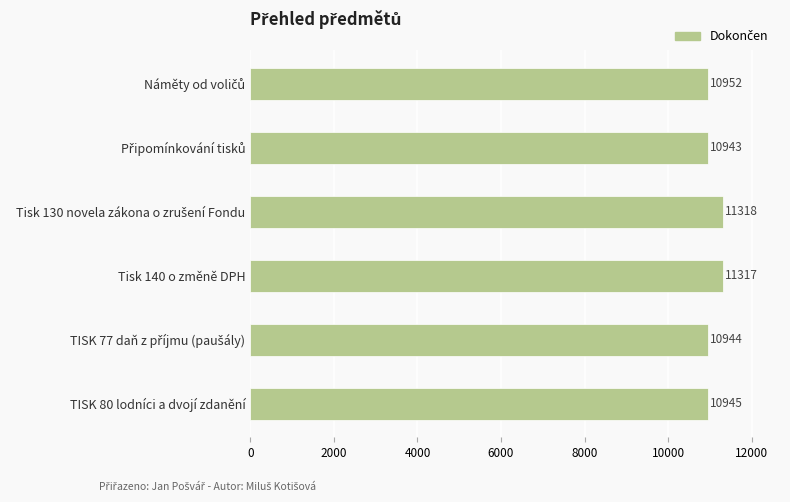

What is the minimum value shown in the chart?

10943